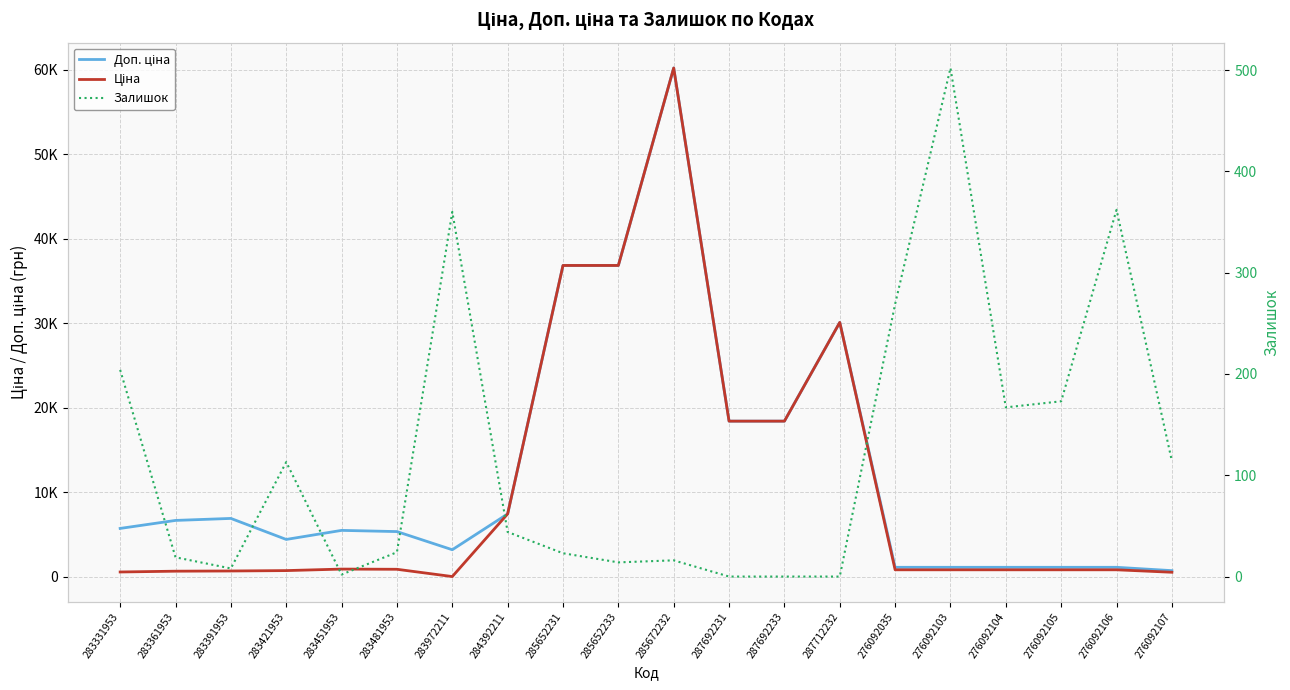

What is the lowest value of the Ціна series?

32.0